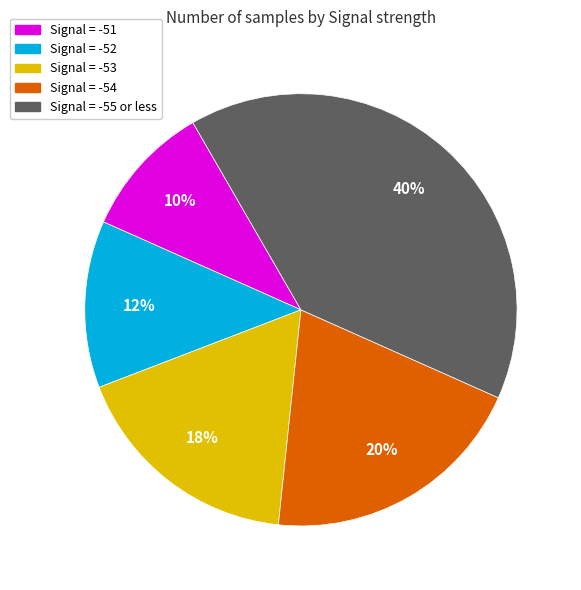

To the nearest percent, what is the average slice percentage?

20%